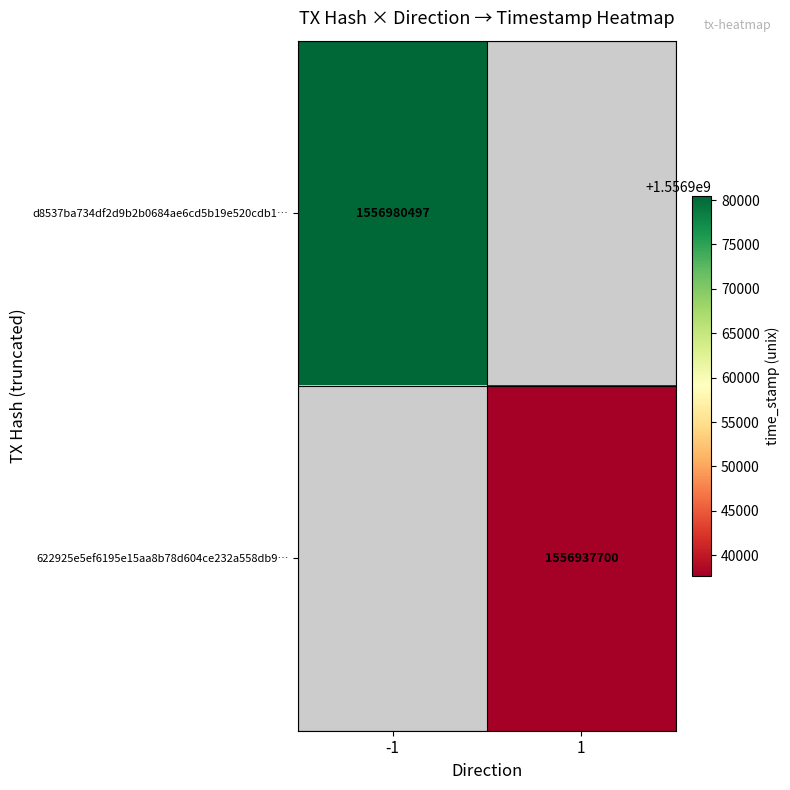

What is the maximum value shown in the chart?

1556980497.0